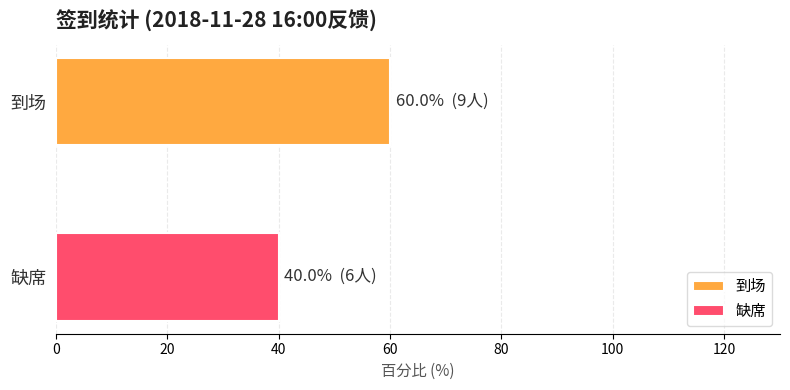

What is the minimum value for 到场?

60